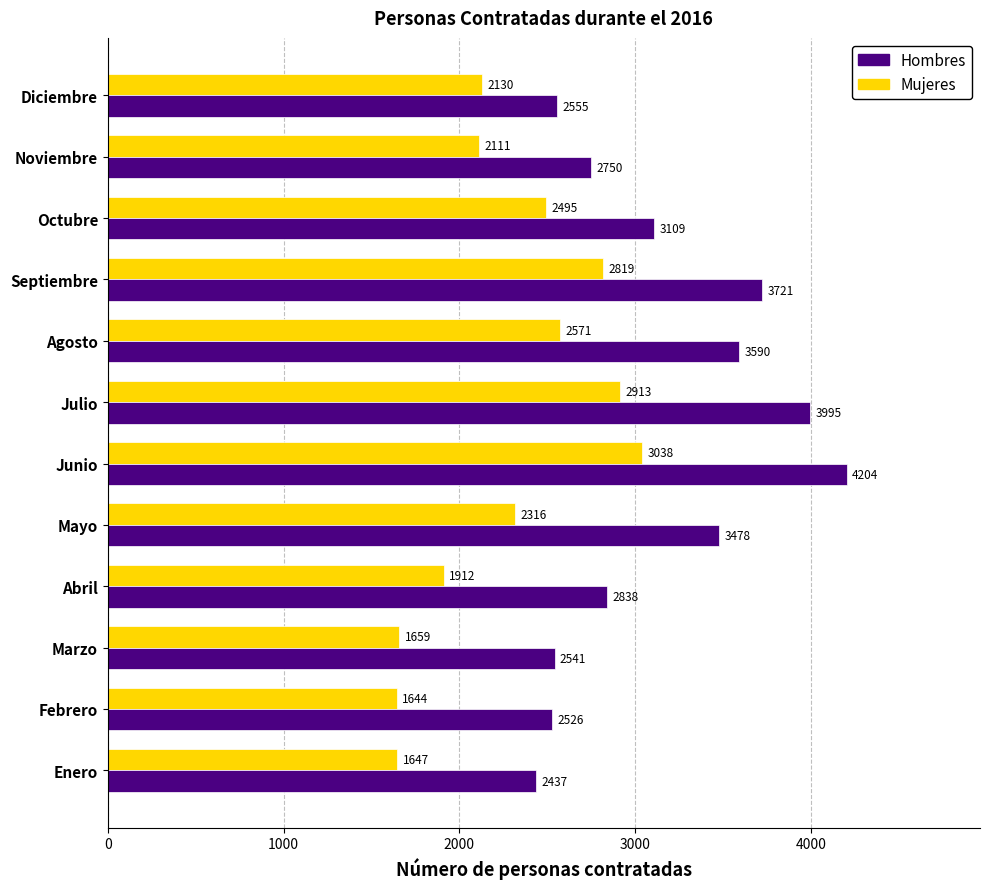

What is the difference between the maximum and minimum values in the Hombres series?

1767